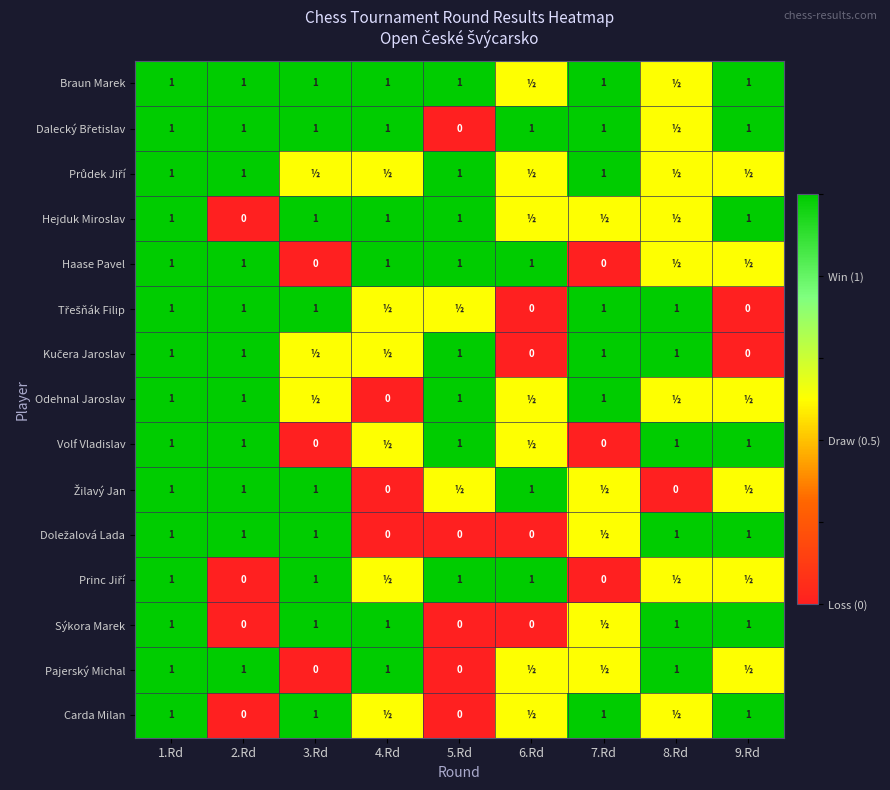

Is it true that Hejduk Miroslav equals 1.0 at 1.Rd?

True